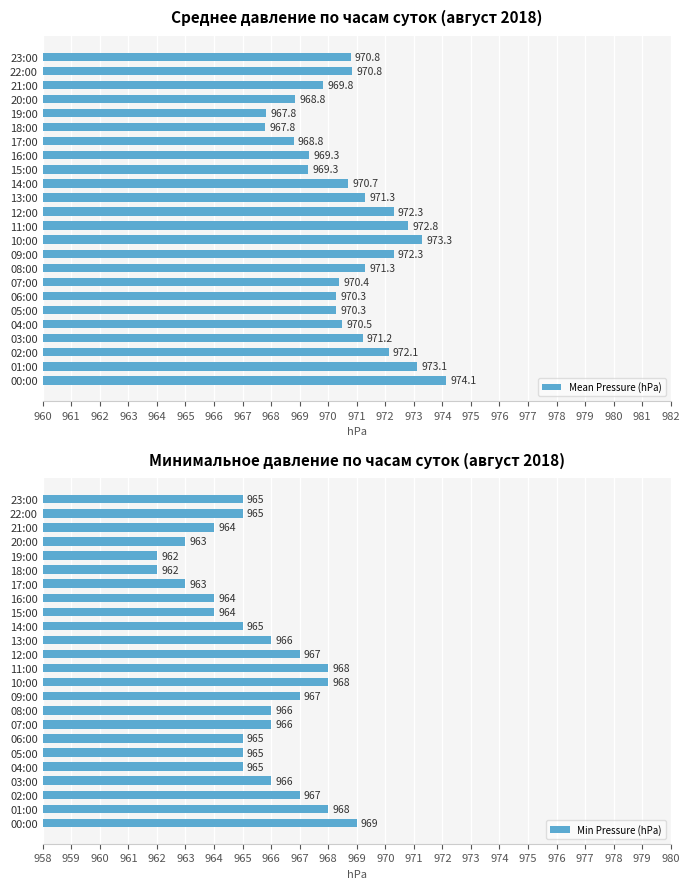

The value of Mean Pressure (hPa) at 11:00 is 251.8. True or false?

False